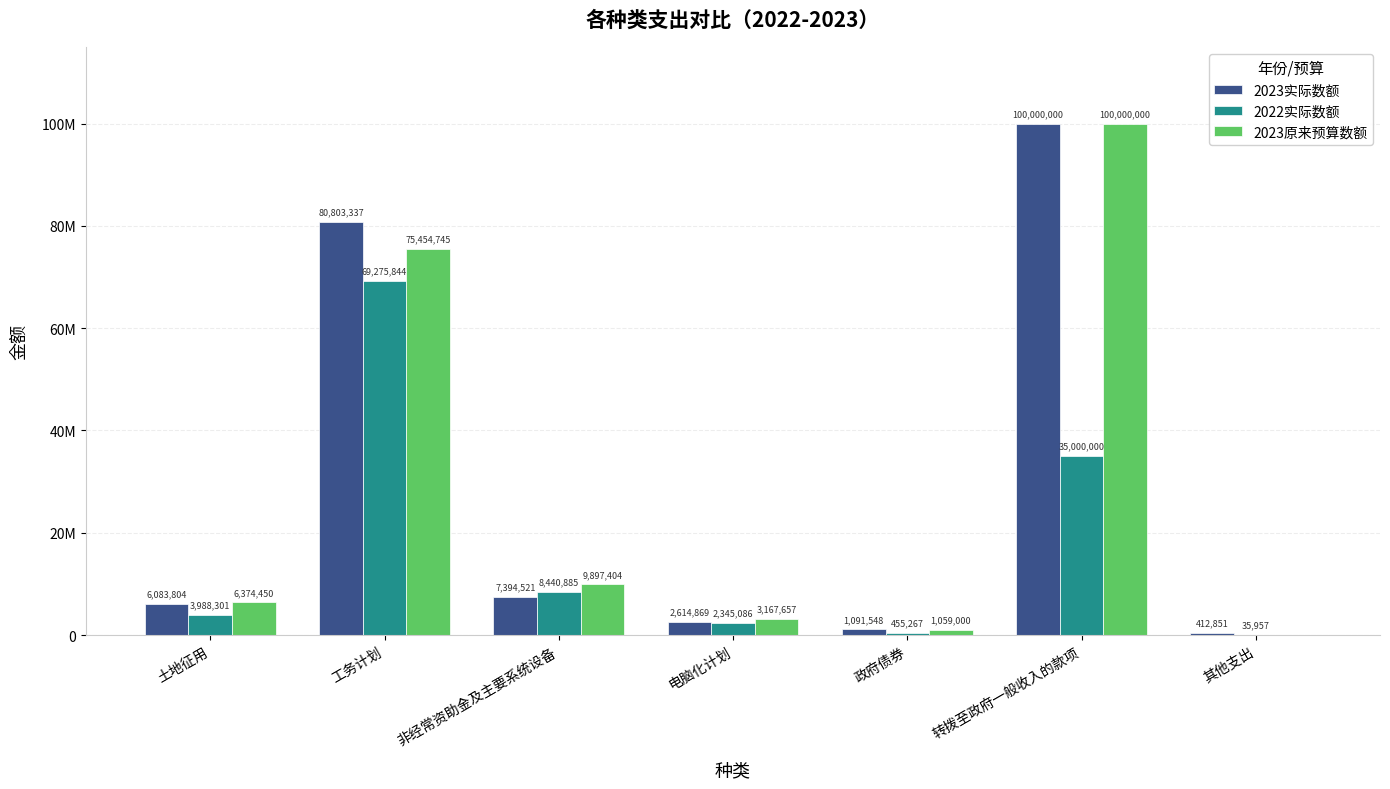

What is the total value across all series at 非经常资助金及主要系统设备?

25732810